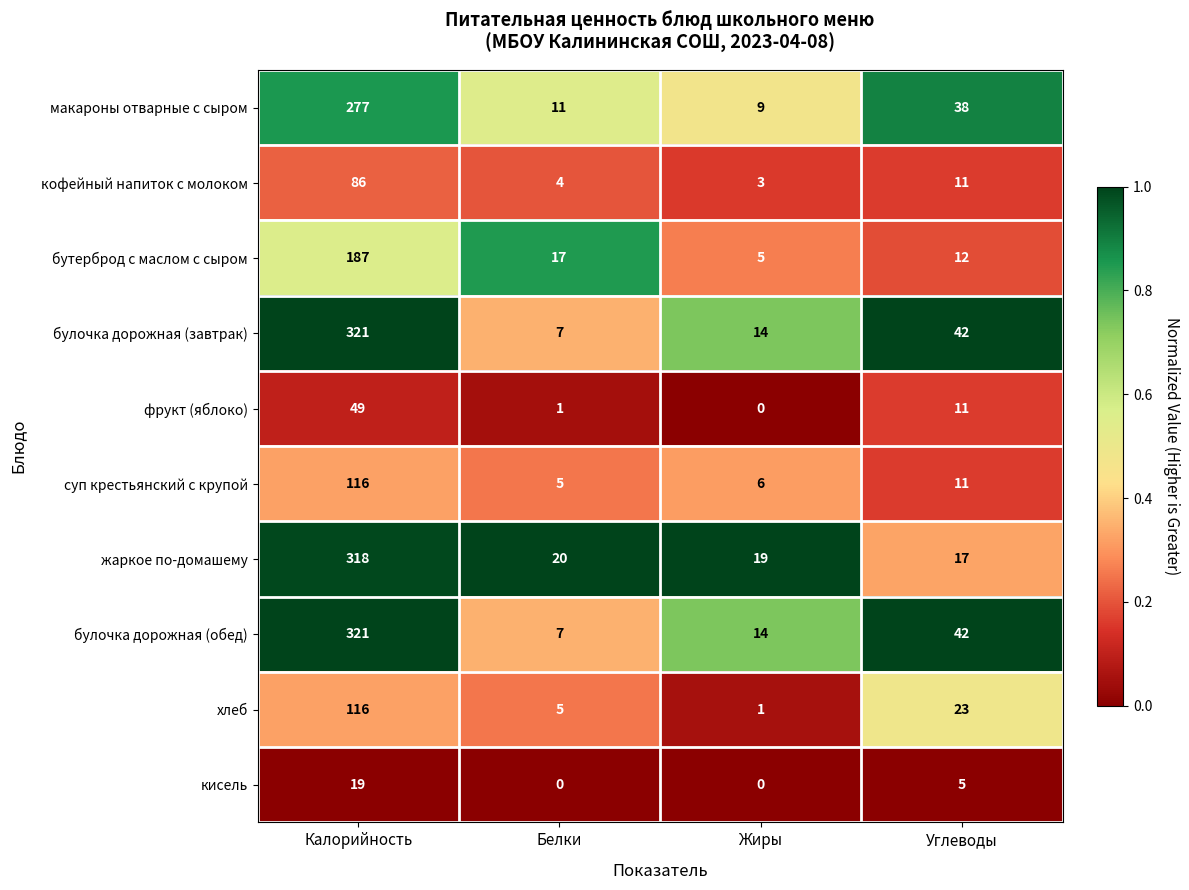

What is the greatest value displayed?

321